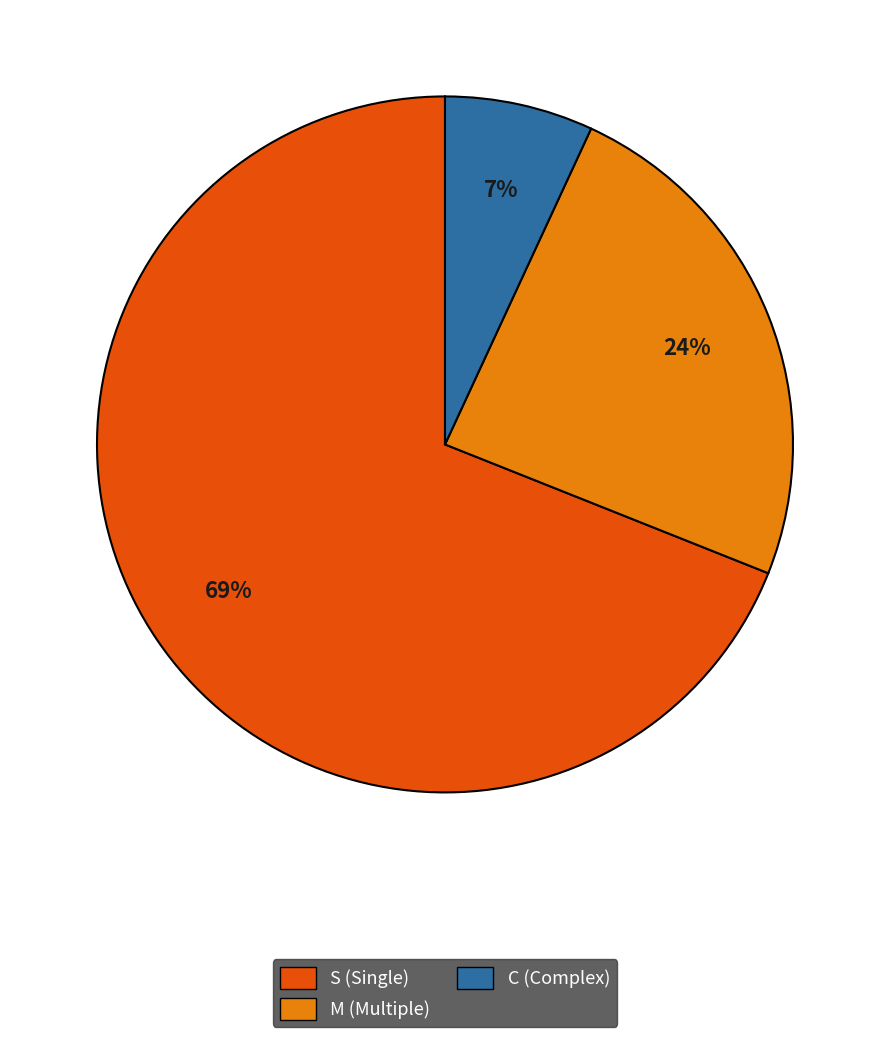

Does any single category account for the majority?

Yes